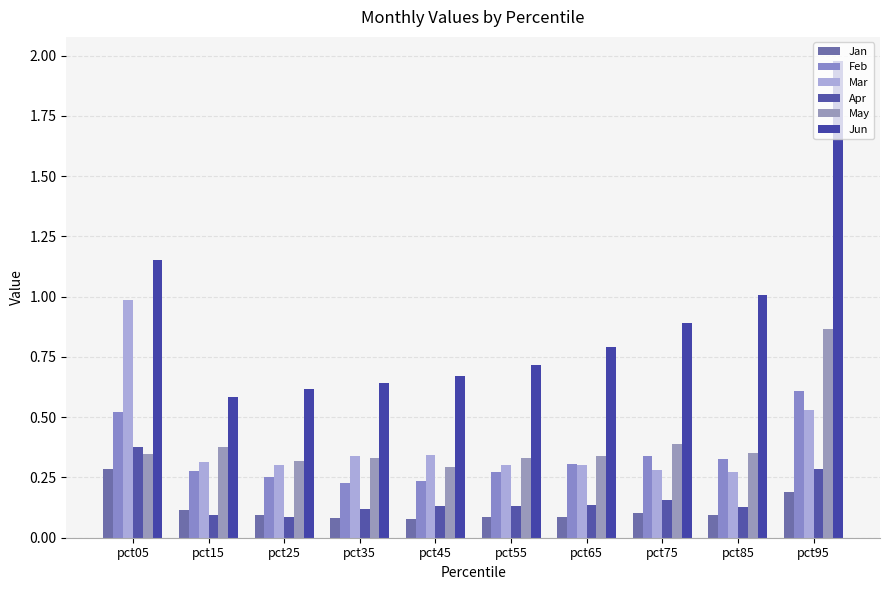

Are the bars grouped side by side (vs. stacked)?

Yes